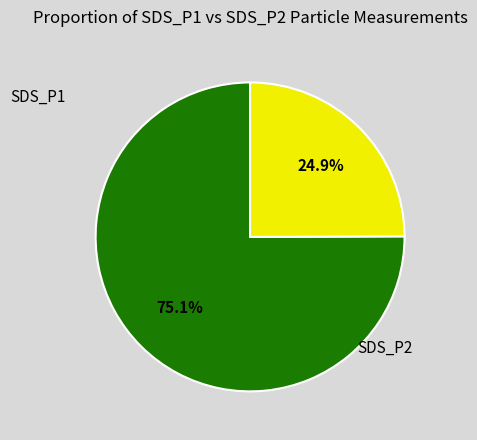

Is there a majority slice in this chart?

Yes